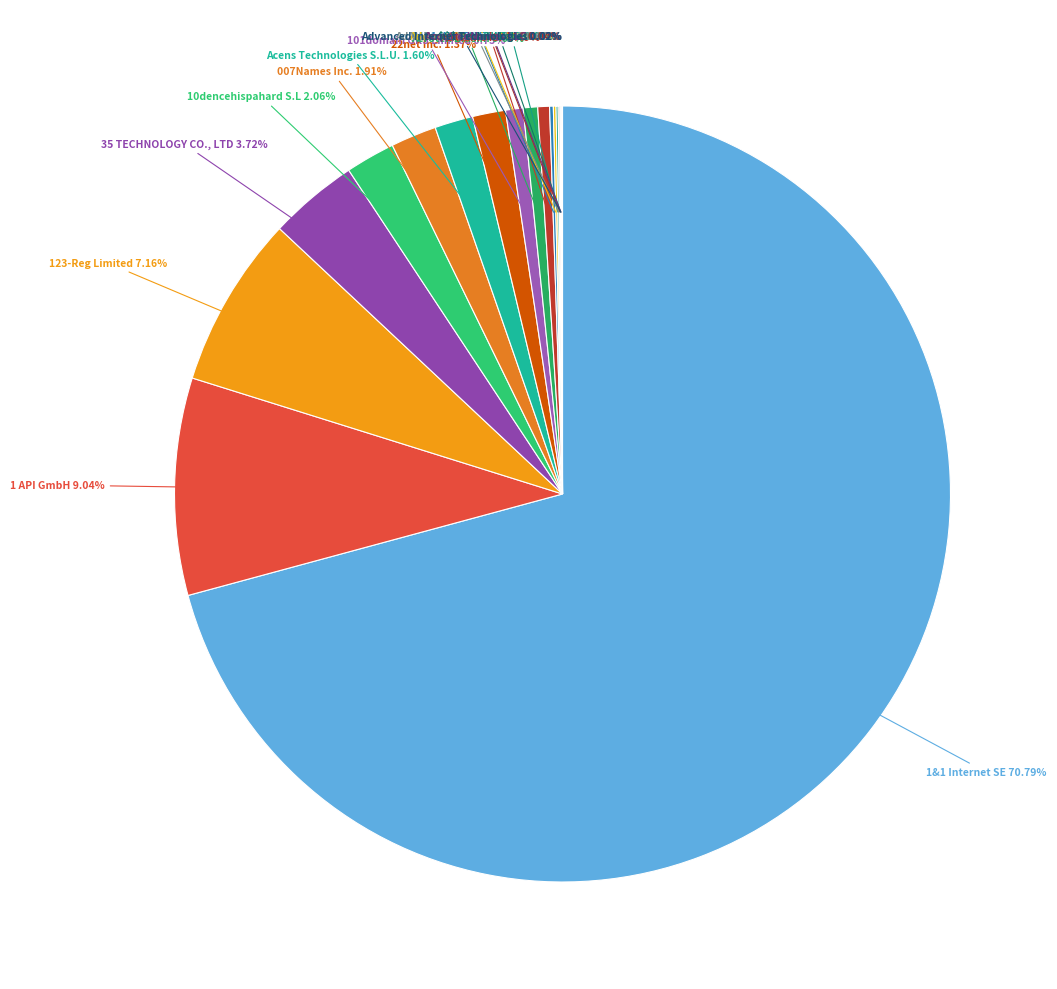

Which slice is the largest?

1&1 Internet SE